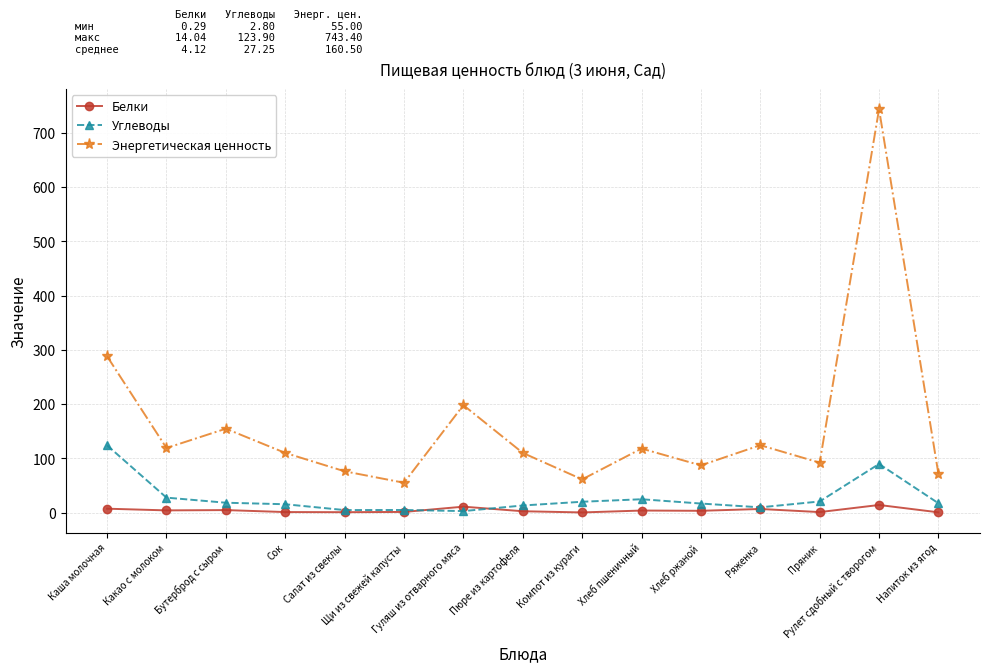

How many interior local peaks does the Энергетическая ценность series have?

5